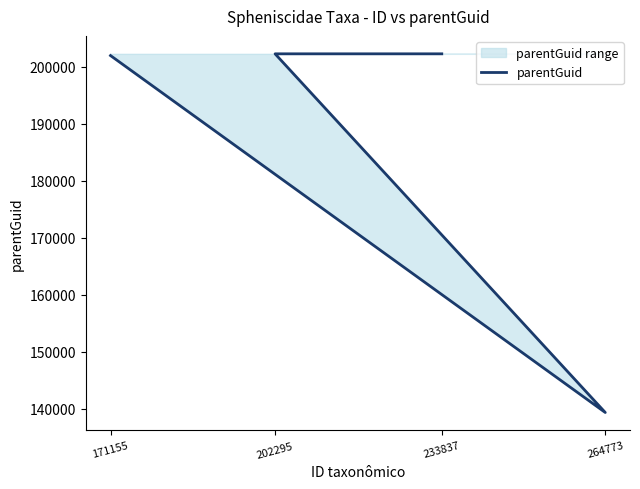

What is the sum of all values?

745944